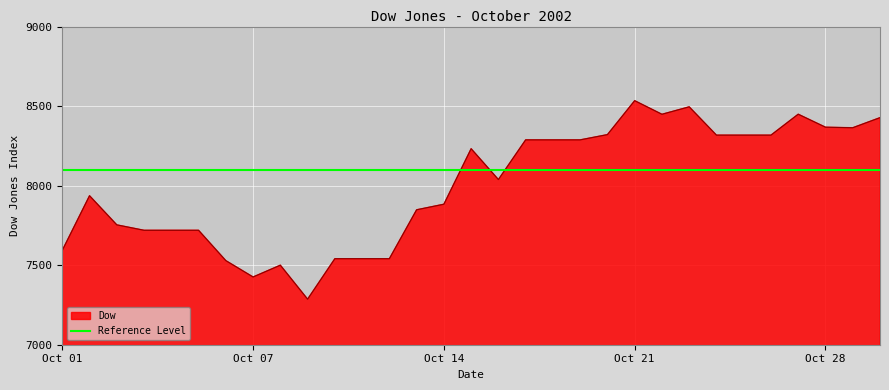

What is the value of the 7th point from the left?

7528.7